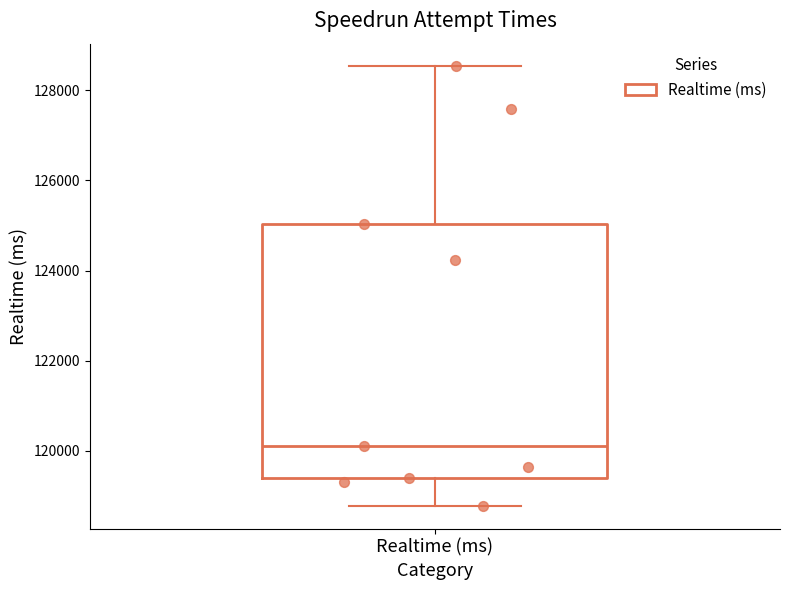

Read this box plot against the y-axis: the position of the median line, the range covered by the box, and the ends of both whiskers. The values are not printed on the chart, so give them approximately, as read against the axis.

median 120200, box 119400 to 125000, whiskers 118800 to 128600